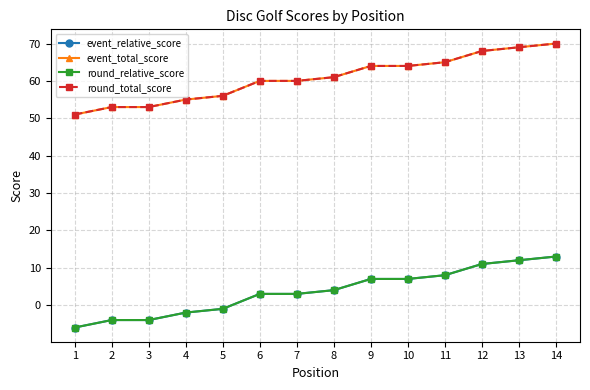

What is the difference between the round_total_score values at 8 and 4?

6